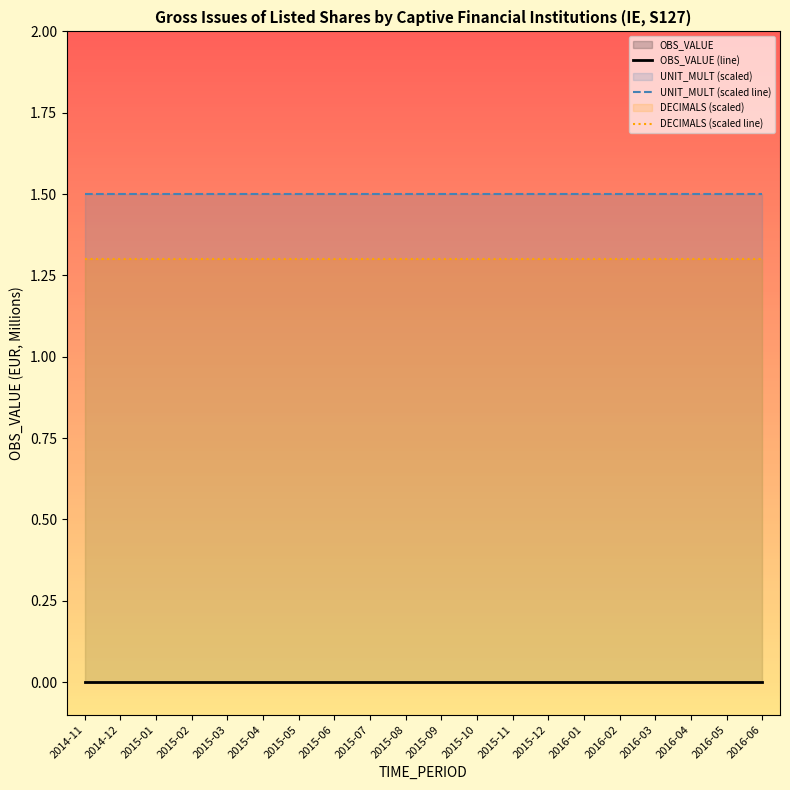

What is the label of the 2nd point from the left?

2014-12